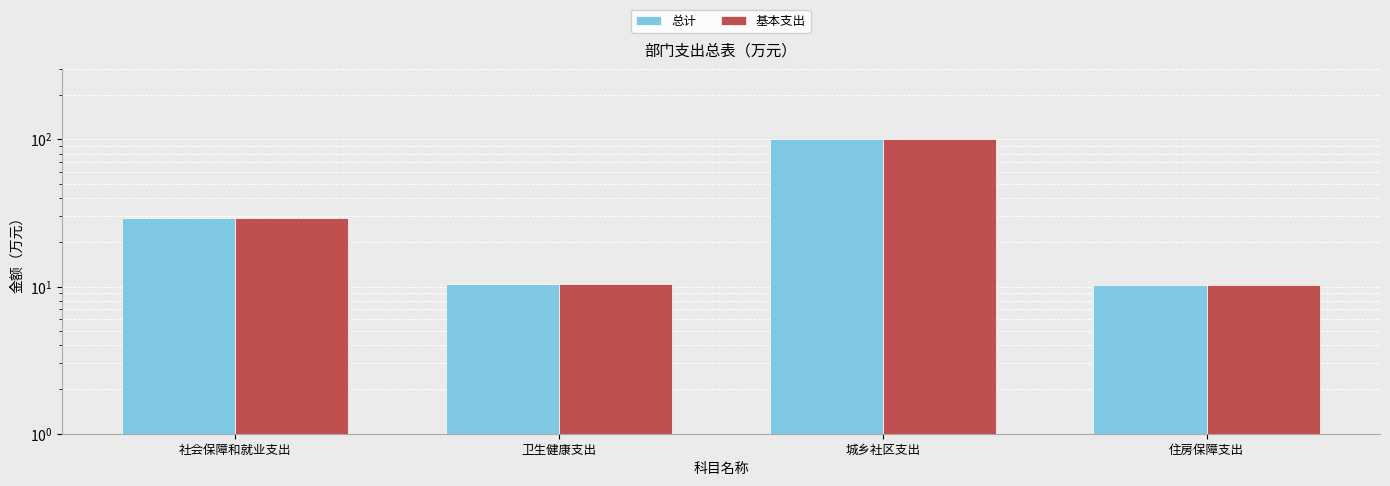

Is the value of 总计 at 住房保障支出 greater than the value of 基本支出 at 社会保障和就业支出?

No